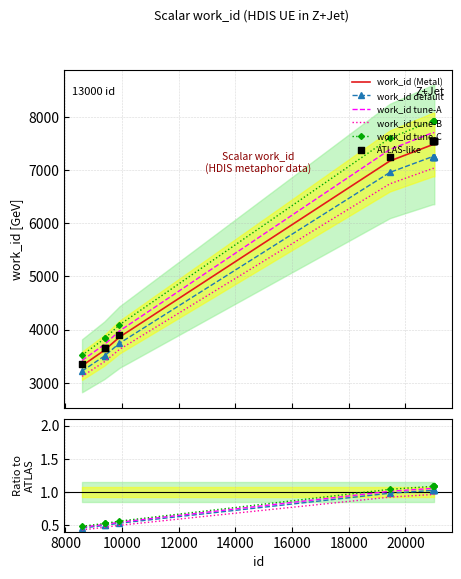

Which has a higher value, 9396 or 19450?

19450